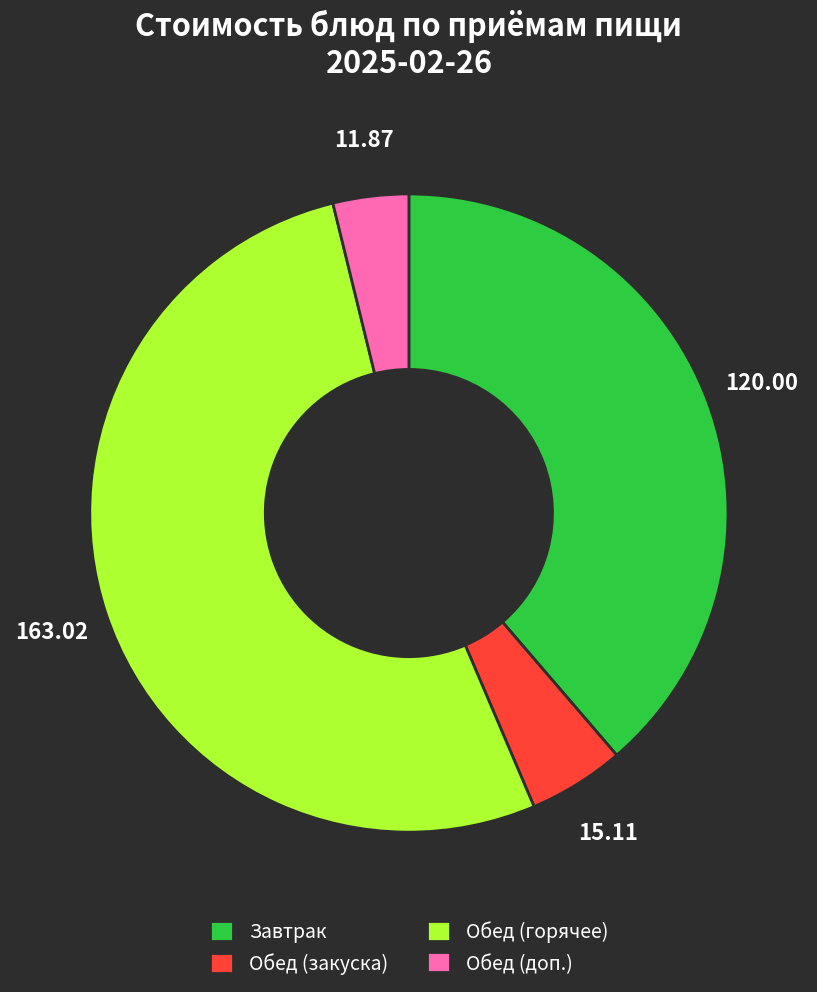

Do Завтрак and Обед (горячее) together represent more than half of the pie?

Yes